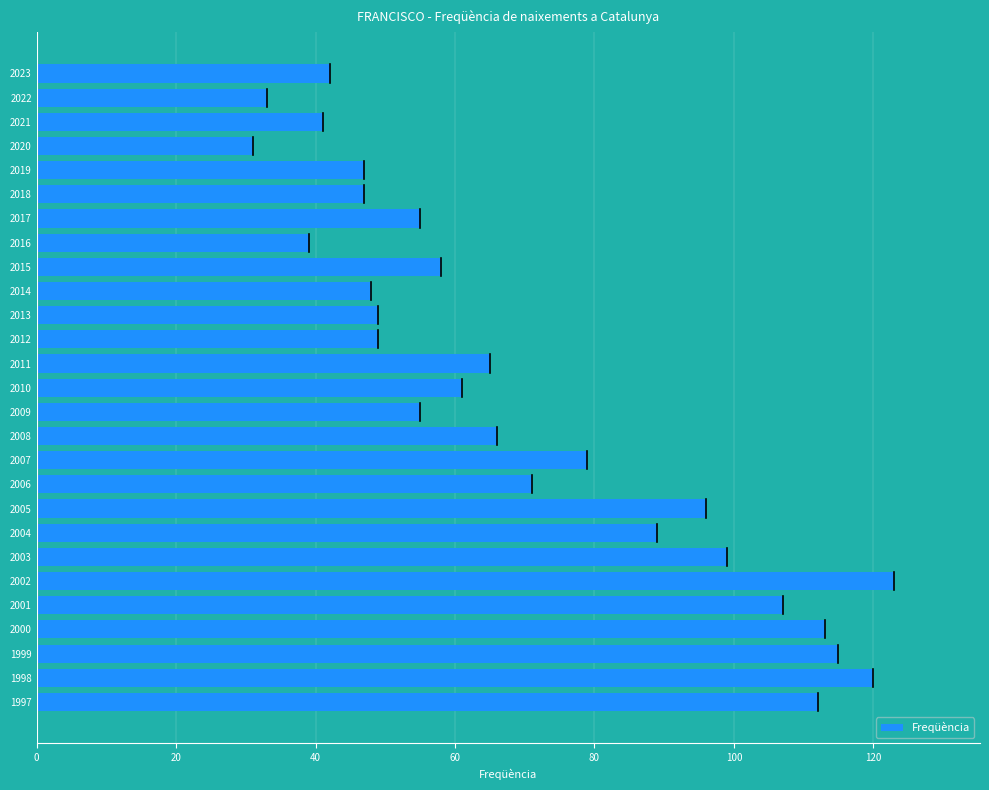

How many categories are shown in the chart?

27